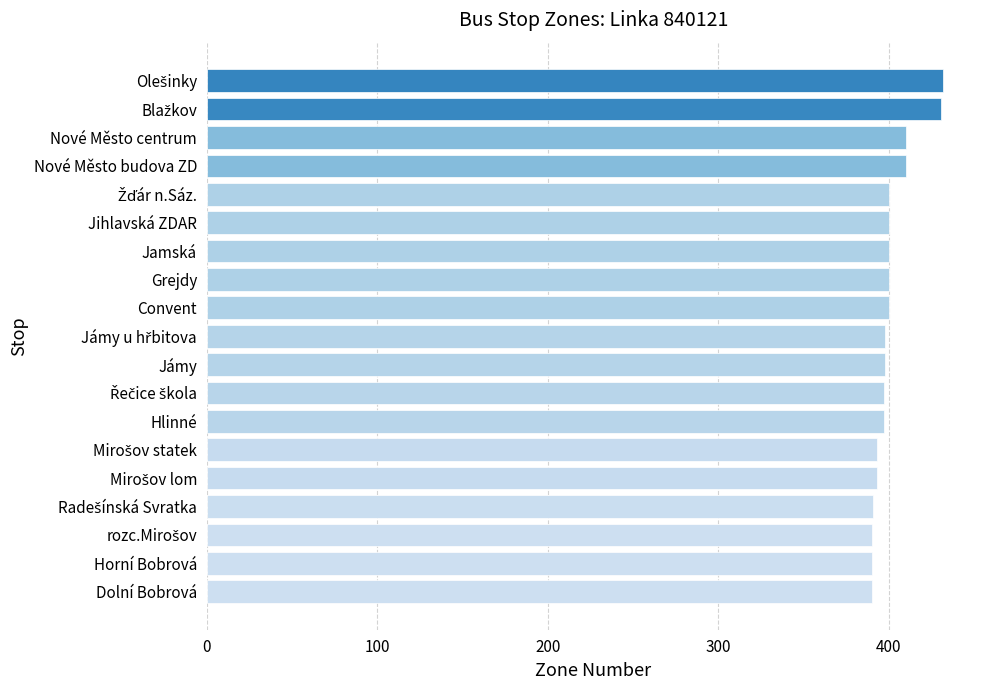

What is the sum of all values?

7620